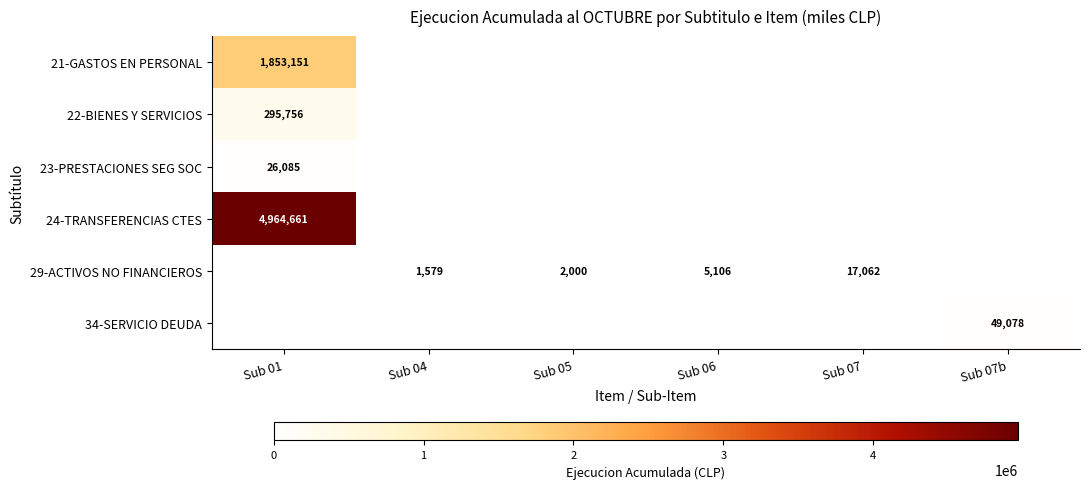

Count the number of data series in this chart.

6